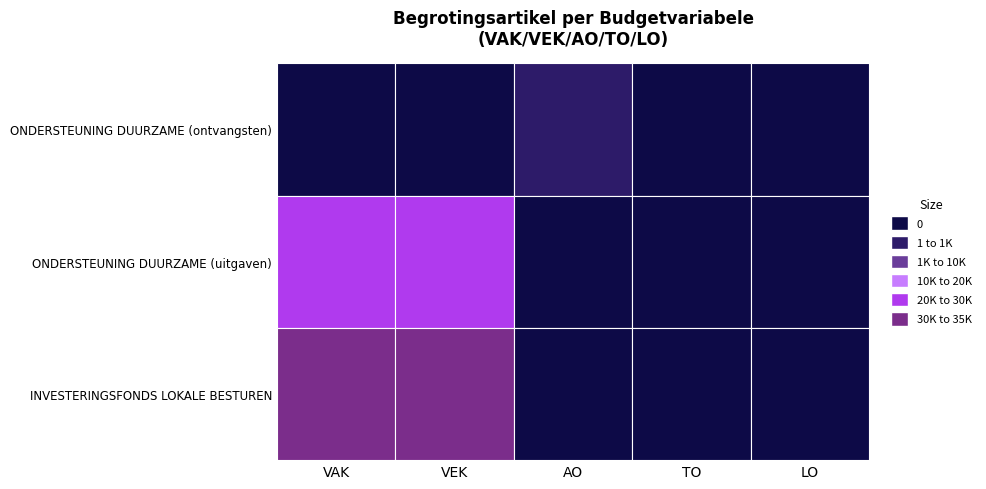

How many data points does each series have?

5